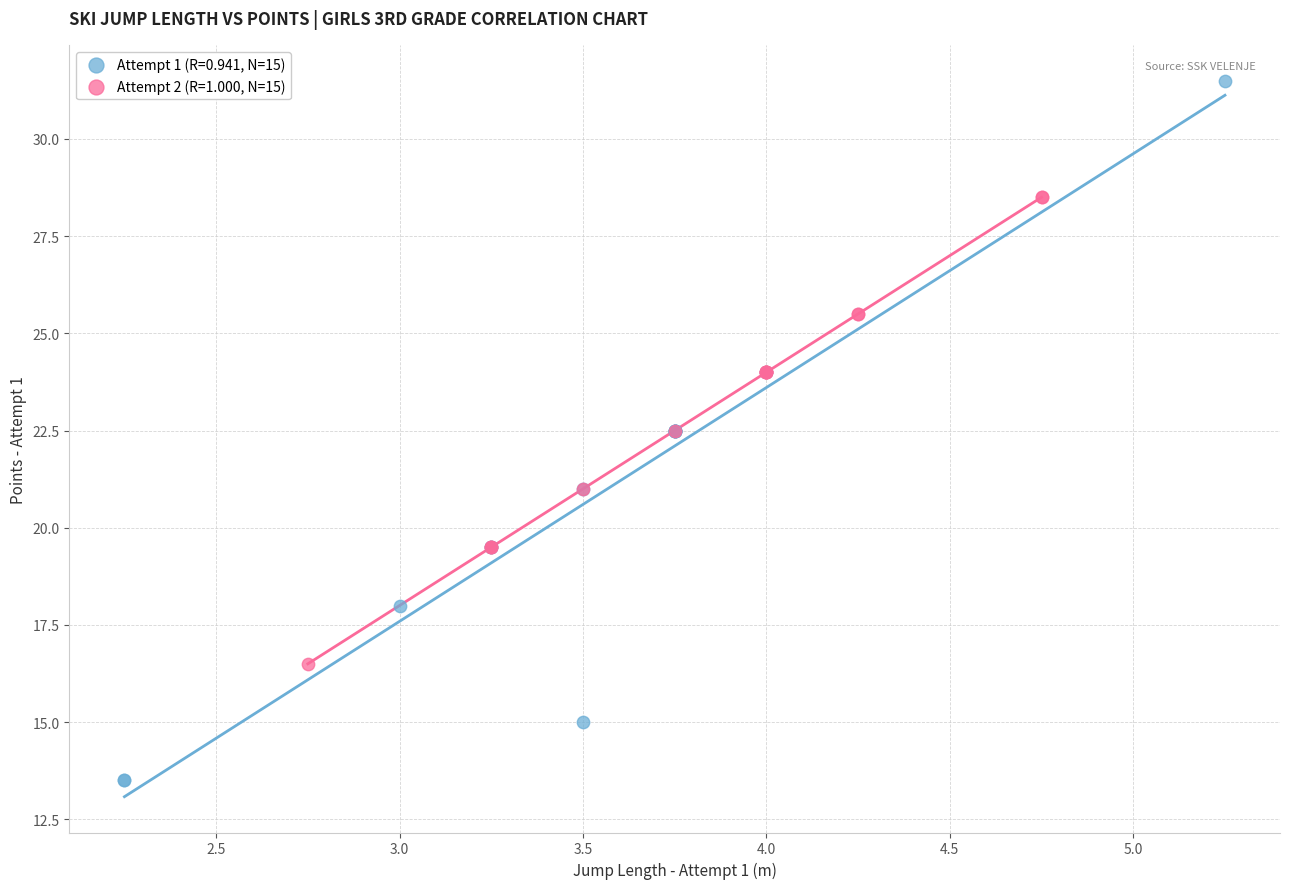

Which series contains the lowest Y value?

Attempt 1 (R=0.941, N=15)